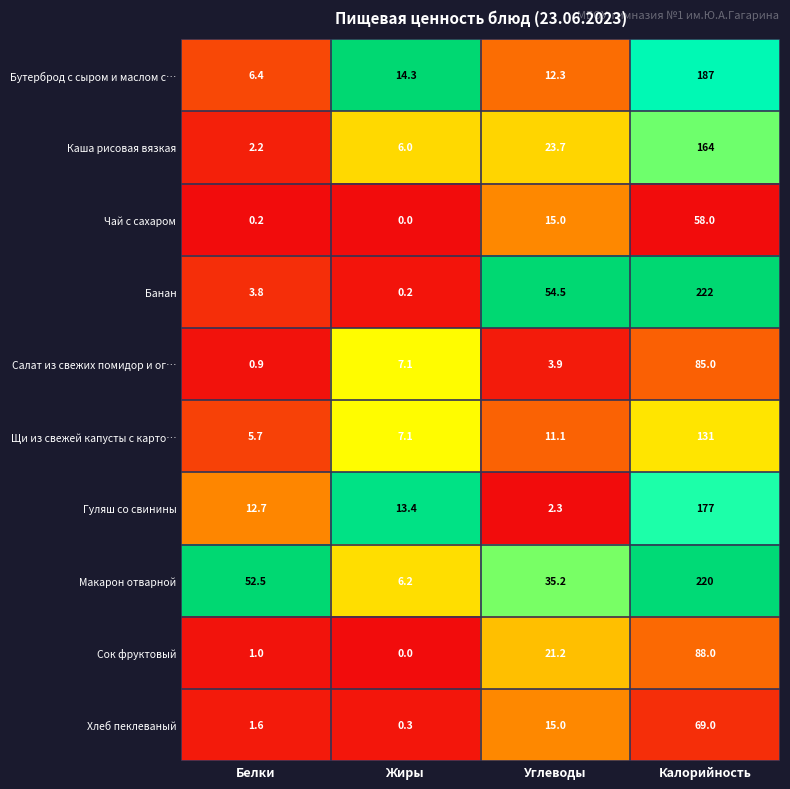

Which series has the largest total across all categories?

Макарон отварной